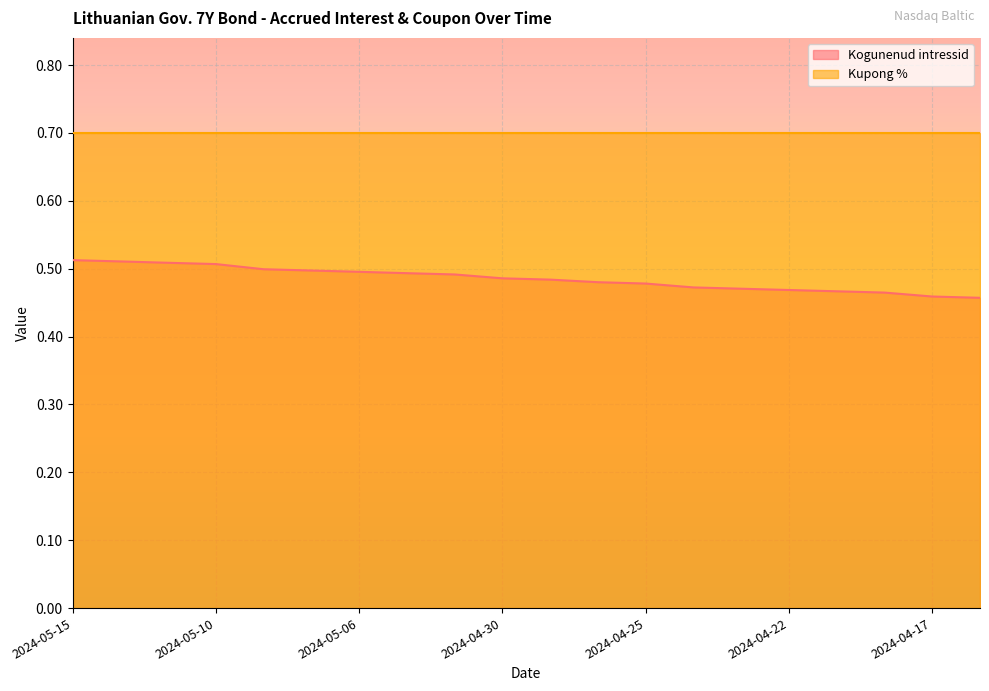

Where is the data nearest to the value 0?

2024-04-16